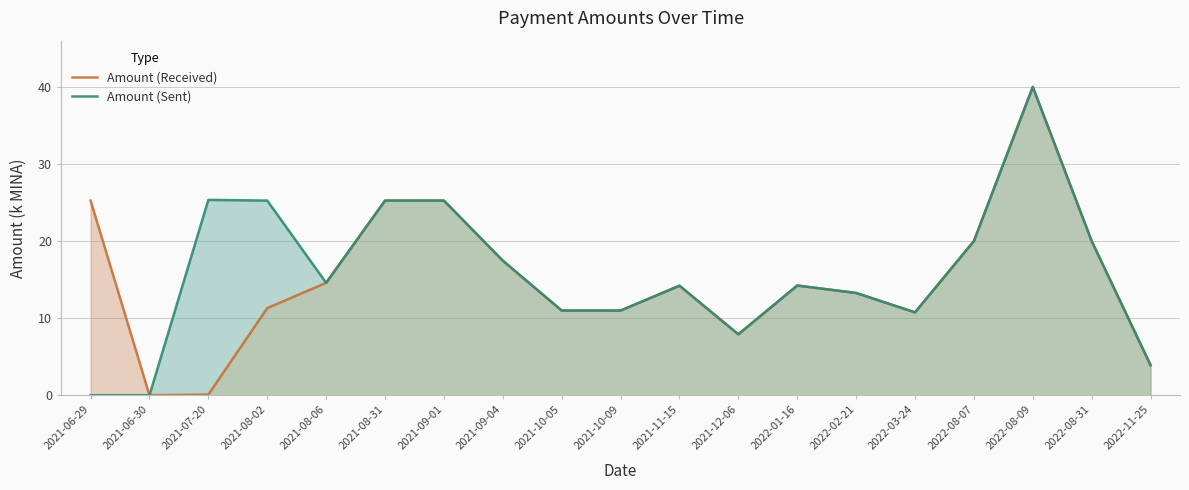

How many values in the Amount (Received) series exceed 14?

10